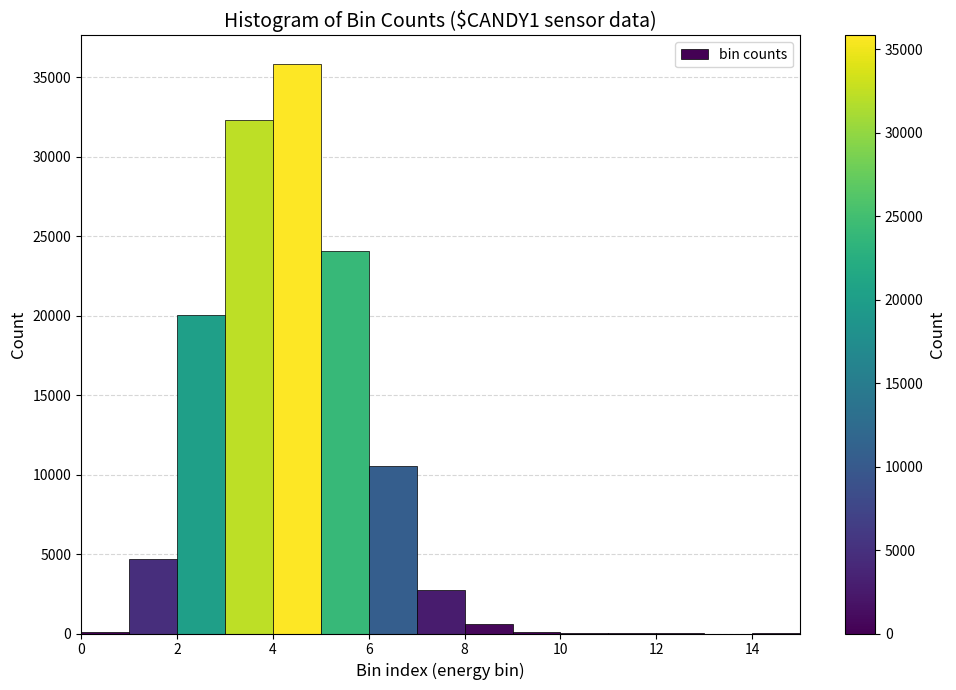

Which range on the x-axis has the tallest bar?

4 to 5